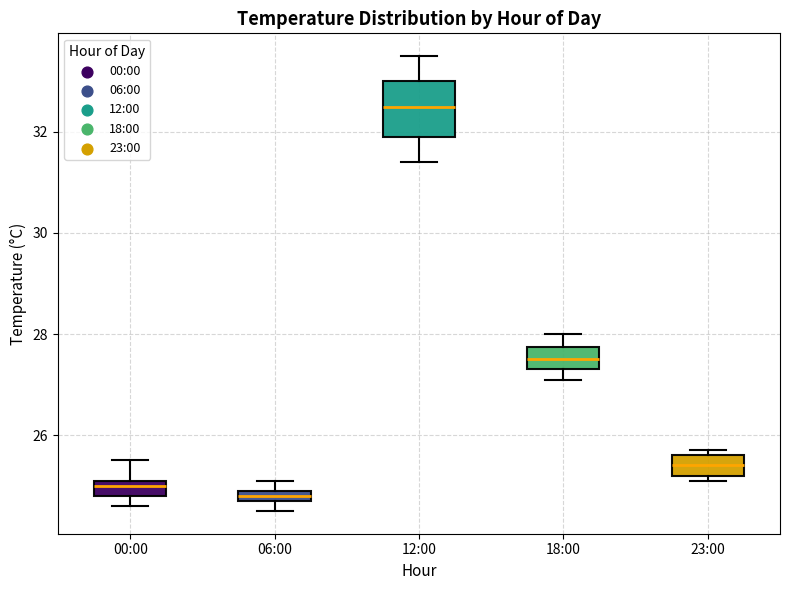

Where does the median line of the box for 12:00 sit on the y-axis? The values are not printed on the chart, so give them approximately, as read against the axis.

32.6